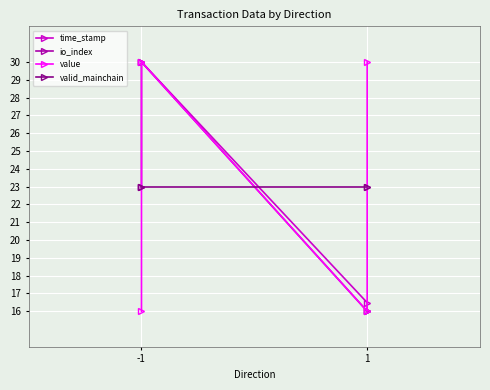

The value of time_stamp at -1 is 17.0. True or false?

False